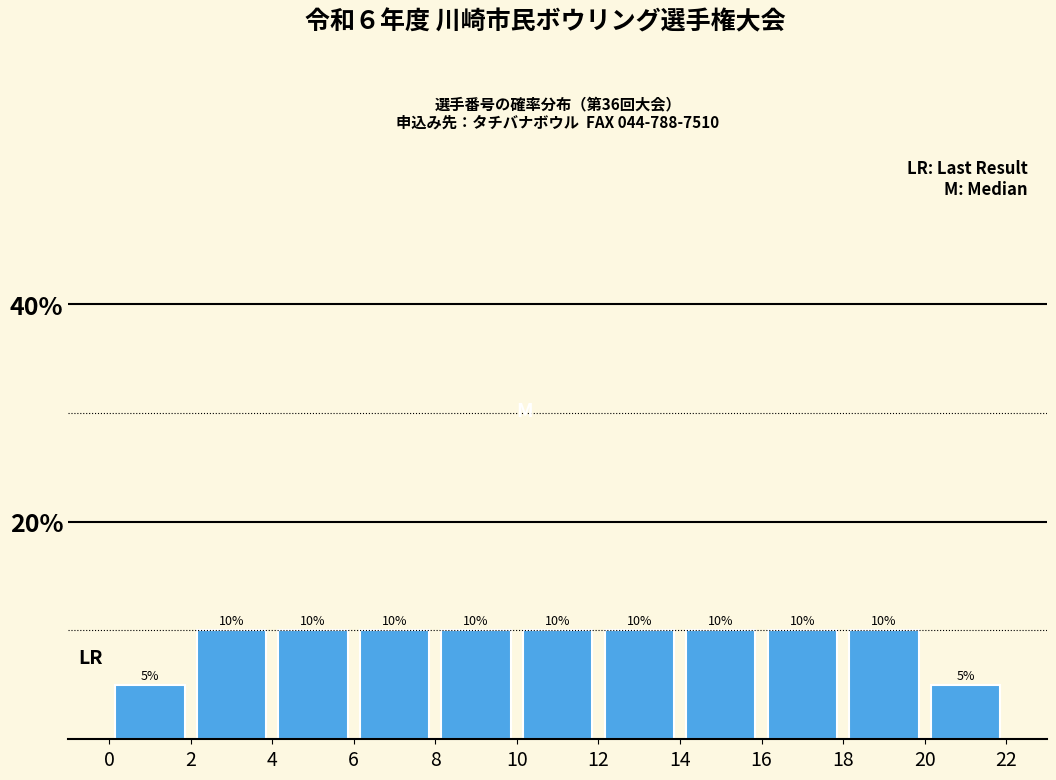

Reading left to right, transcribe this chart: for each bar, give the range it covers on the x-axis and its height.

0 to 2: 5
2 to 4: 10
4 to 6: 10
6 to 8: 10
8 to 10: 10
10 to 12: 10
12 to 14: 10
14 to 16: 10
16 to 18: 10
18 to 20: 10
20 to 22: 5